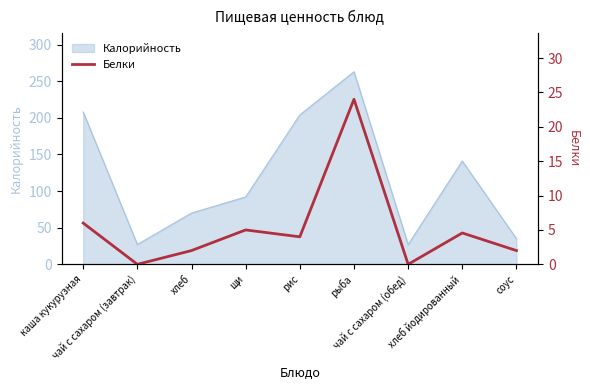

Reading left to right, list all the values displayed in this chart.

6.0	0.0	2.0	5.0	4.0	24.0	0.0	4.6	2.0